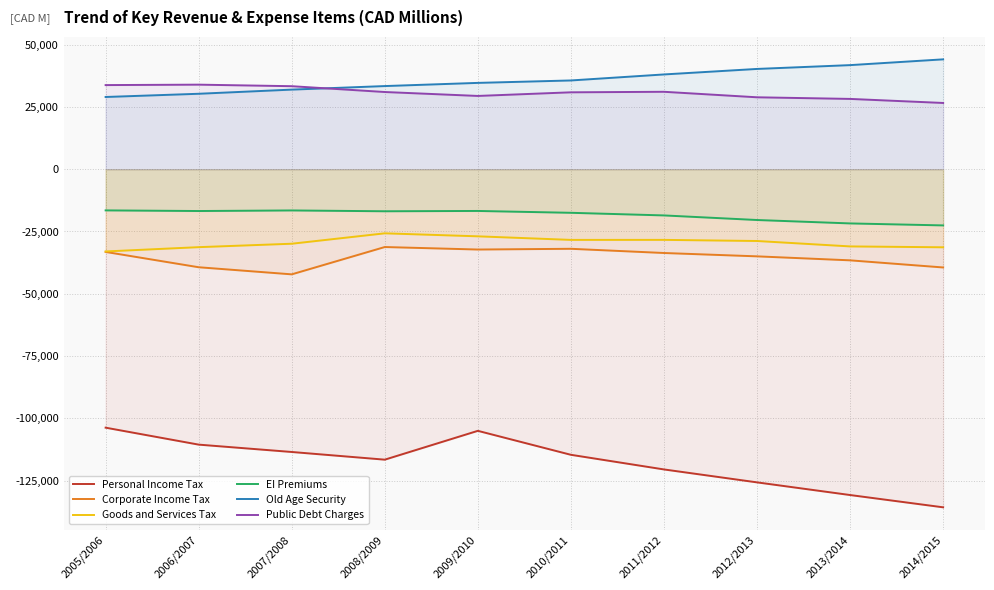

Where does the Old Age Security series first go above 35629?

2011/2012